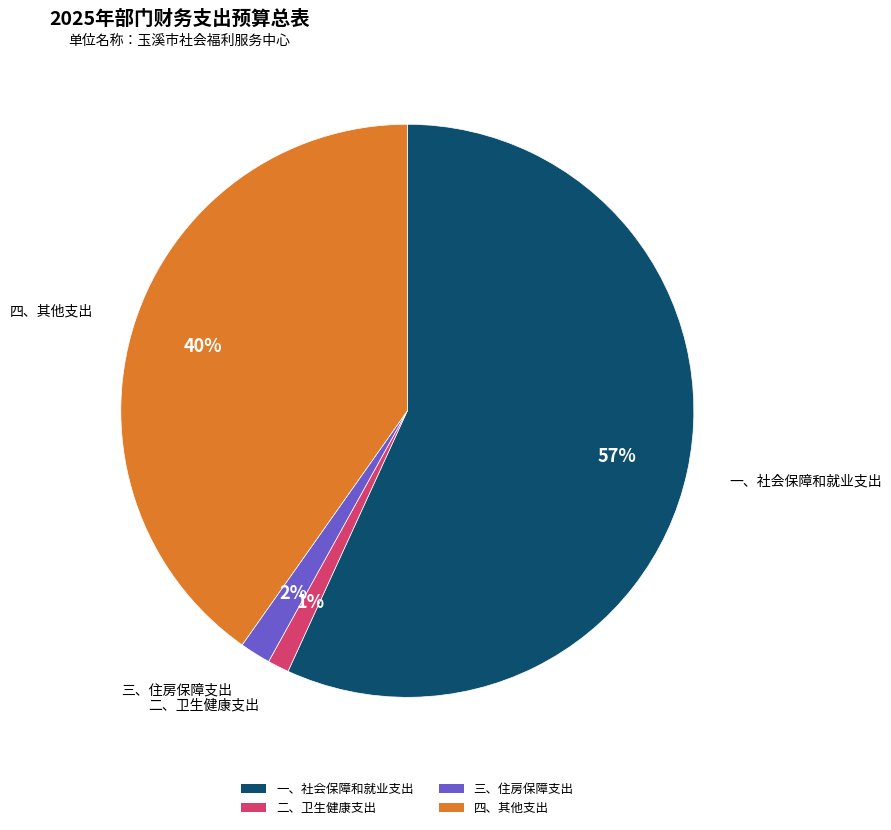

How many segments does this pie chart have?

4